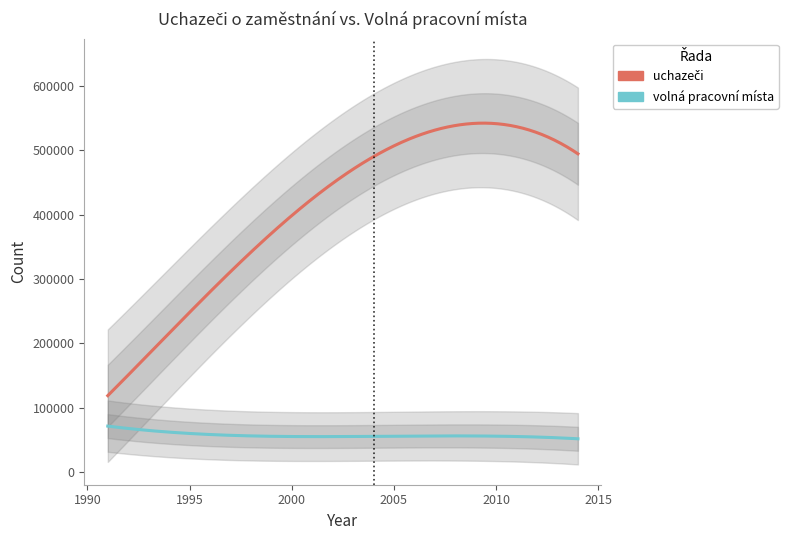

Is this an area chart (filled region under the line)?

No